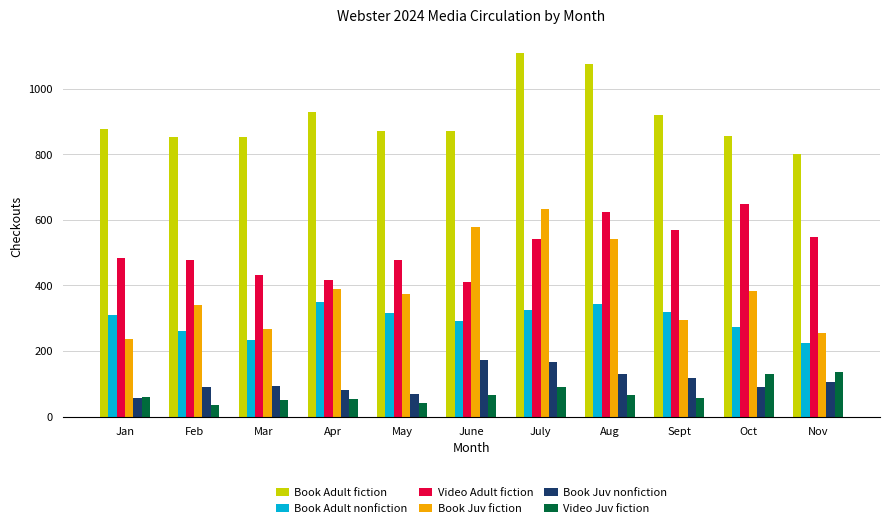

What is the difference between the highest and lowest values at May?

830